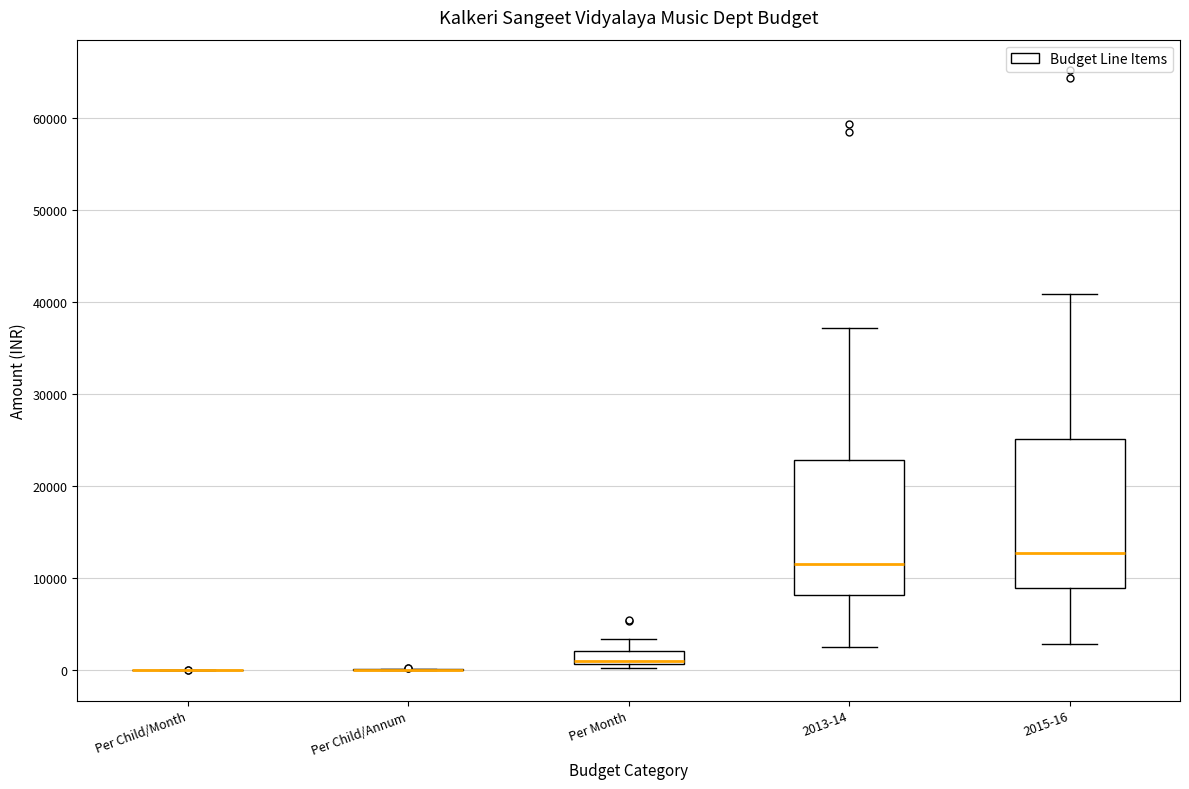

Which box is the tallest, from its lower edge to its upper edge?

2015-16